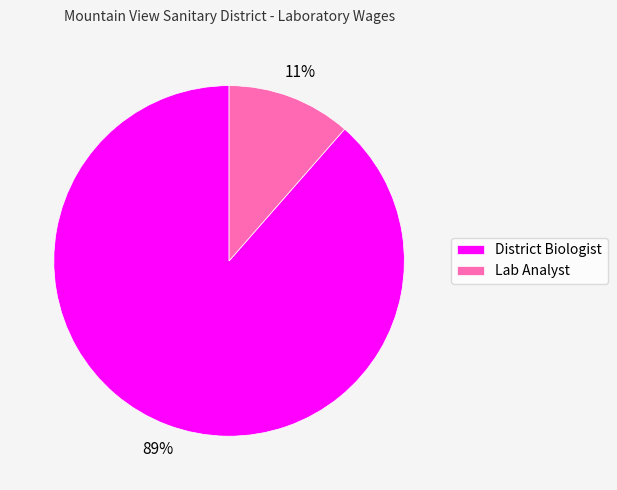

Does any single category account for the majority?

Yes